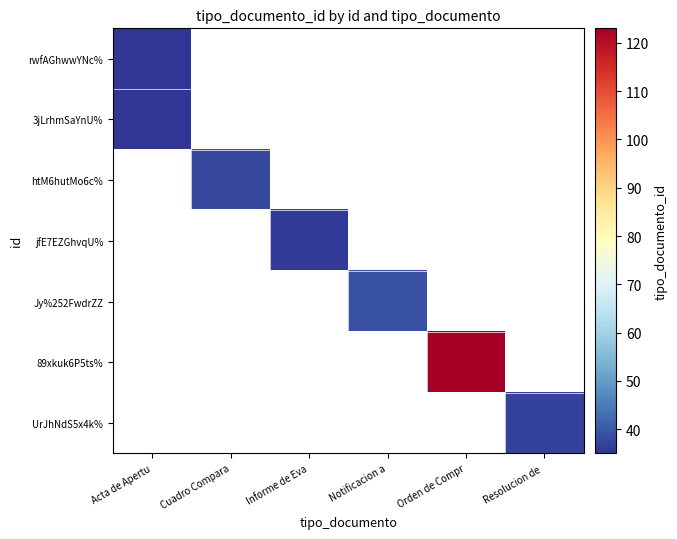

How many positive values does the 89xkuk6P5ts% series have?

1